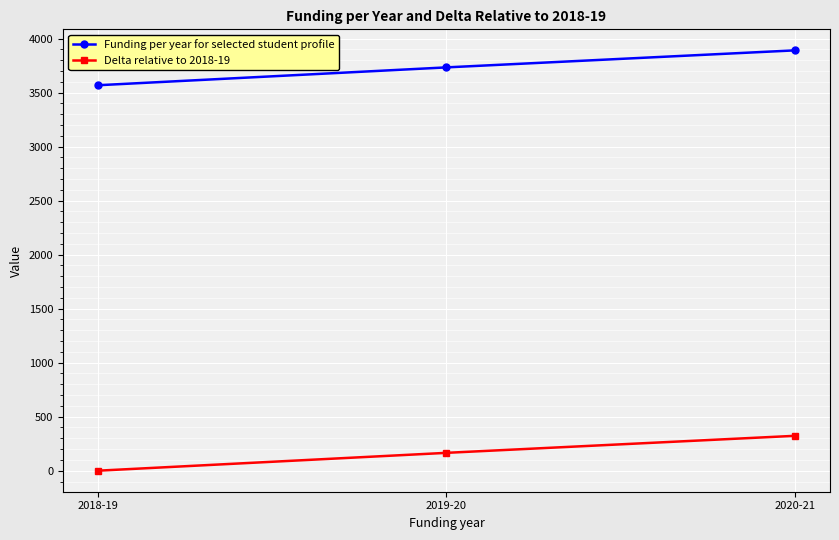

Is it true that Funding per year for selected student profile equals 3733.3 at 2019-20?

True